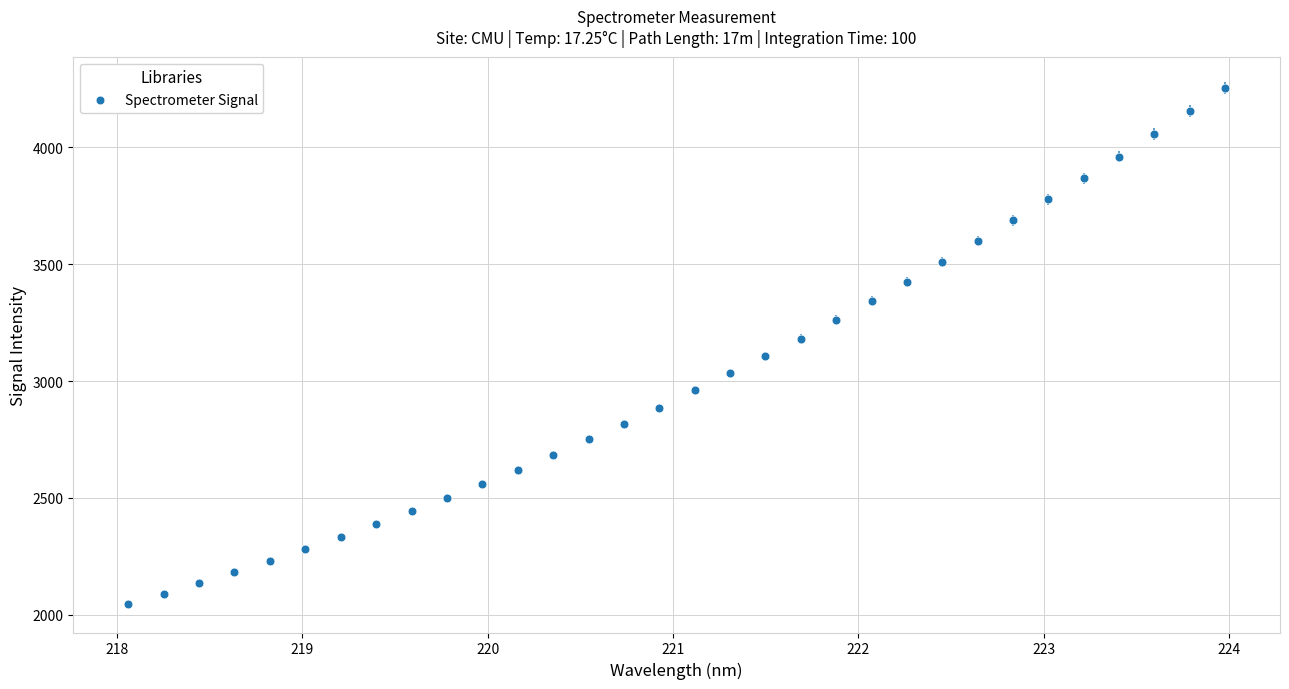

What is the range of Y values (max minus min)?

2208.1